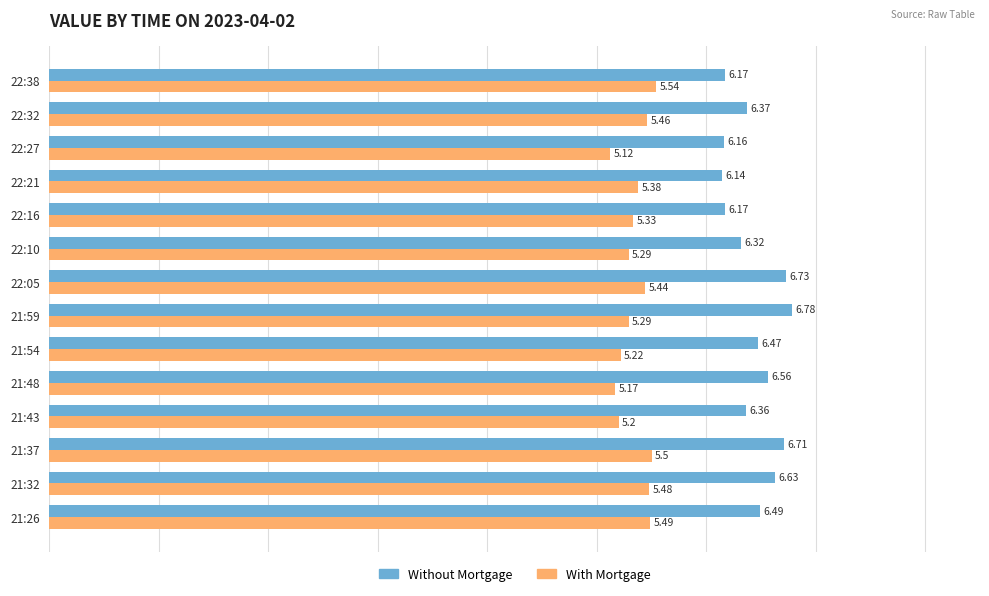

At which category is the sum across all series the highest?

21:37